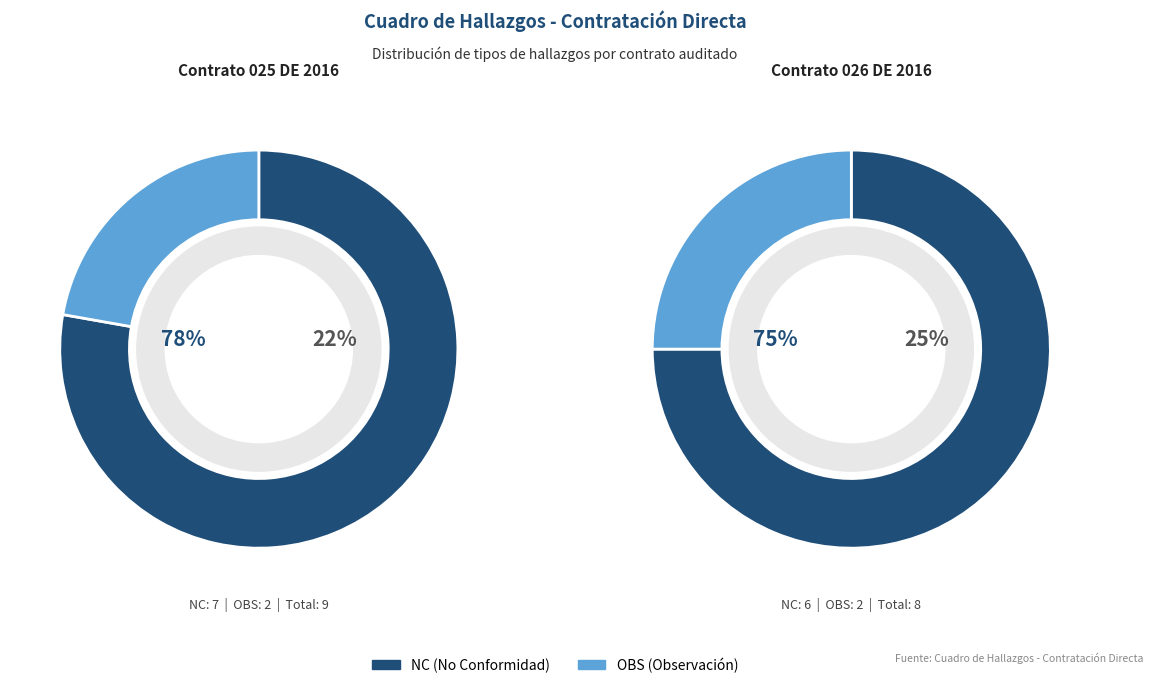

Is there any slice that represents more than half of the pie?

Yes